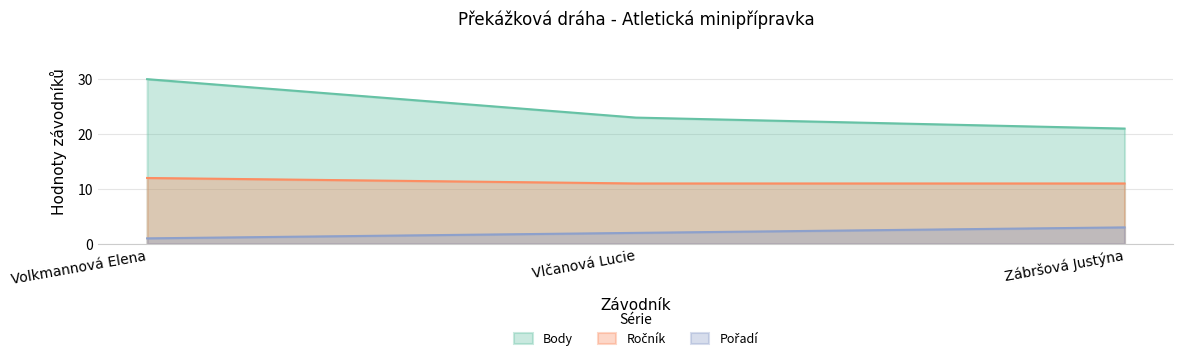

What is the total value across all series at Zábršová Justýna?

35